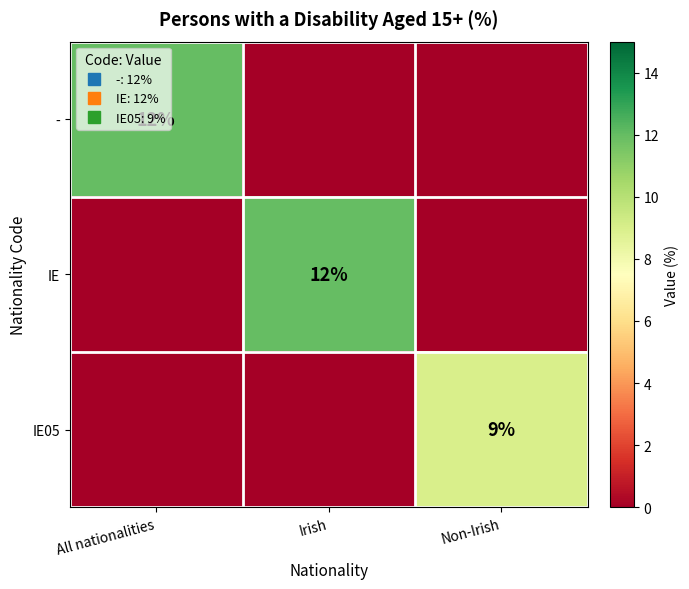

Rank the series by their maximum value, from lowest to highest.

IE05, -, IE